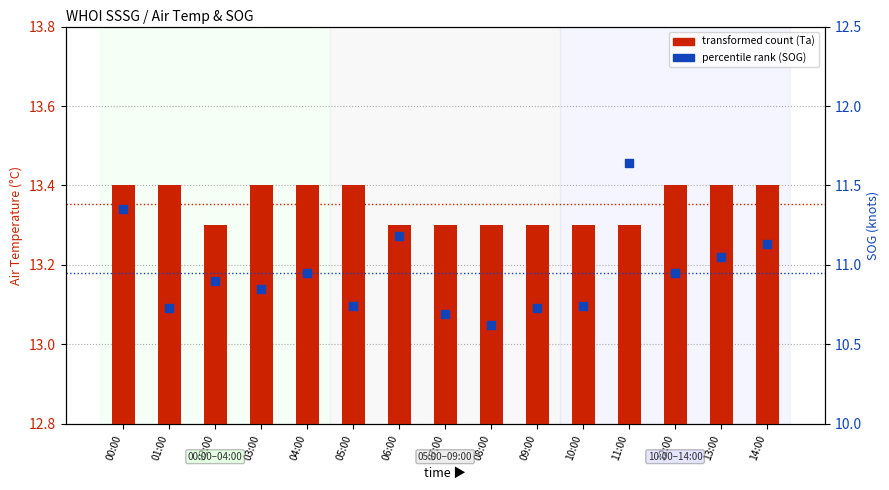

Which series contains the lowest Y value?

transformed count (Ta)